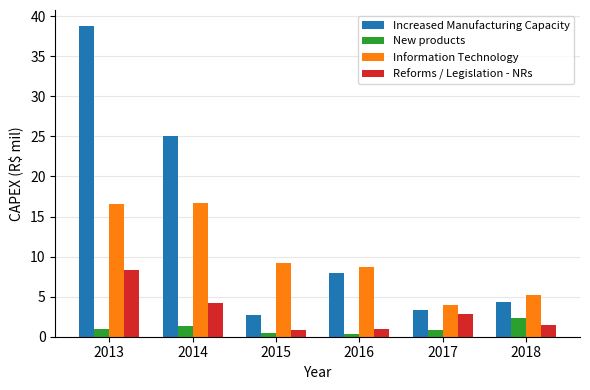

Read the Information Technology value at 2018.

5.2